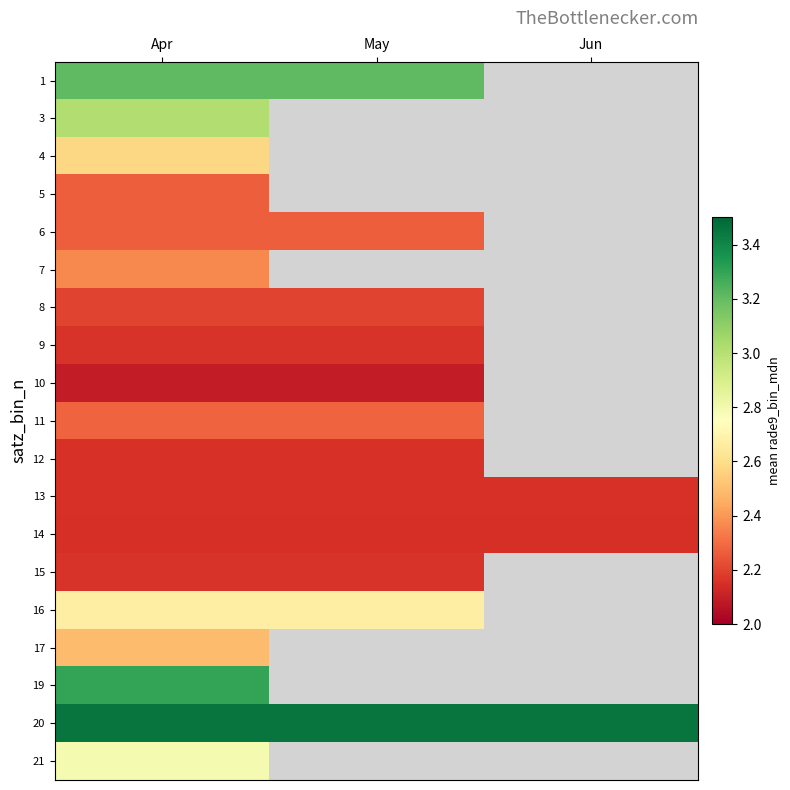

At which category is the sum across all series the highest?

Apr